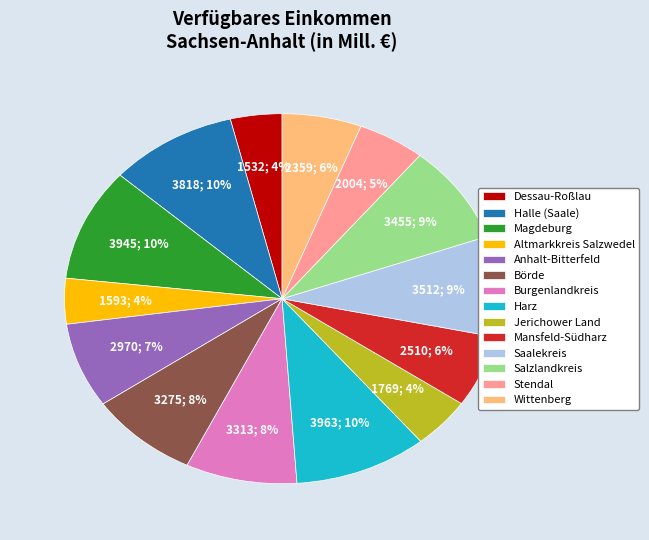

Does Wittenberg represent more than half of the total?

No